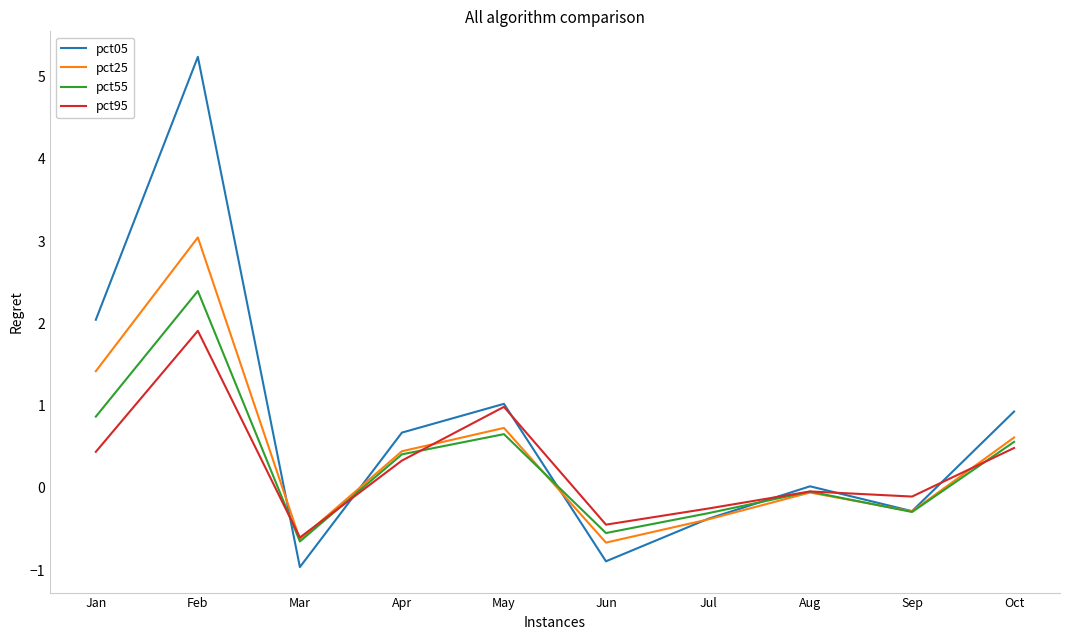

What is the difference between the second highest and minimum values in the pct25 series?

2.1